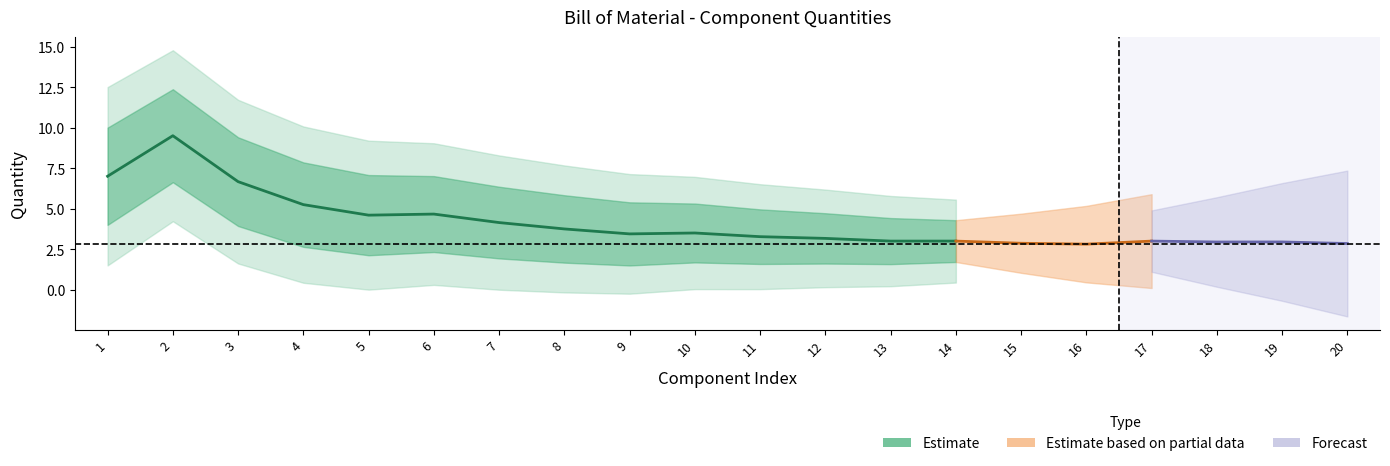

How many distinct data groups are displayed?

3